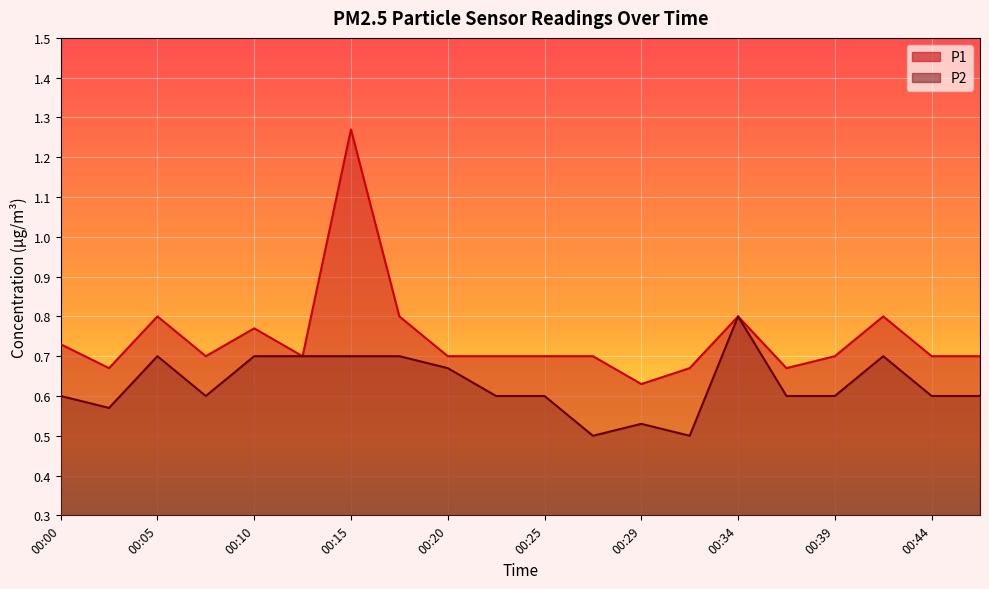

How many interior local valleys does the P1 series have?

5